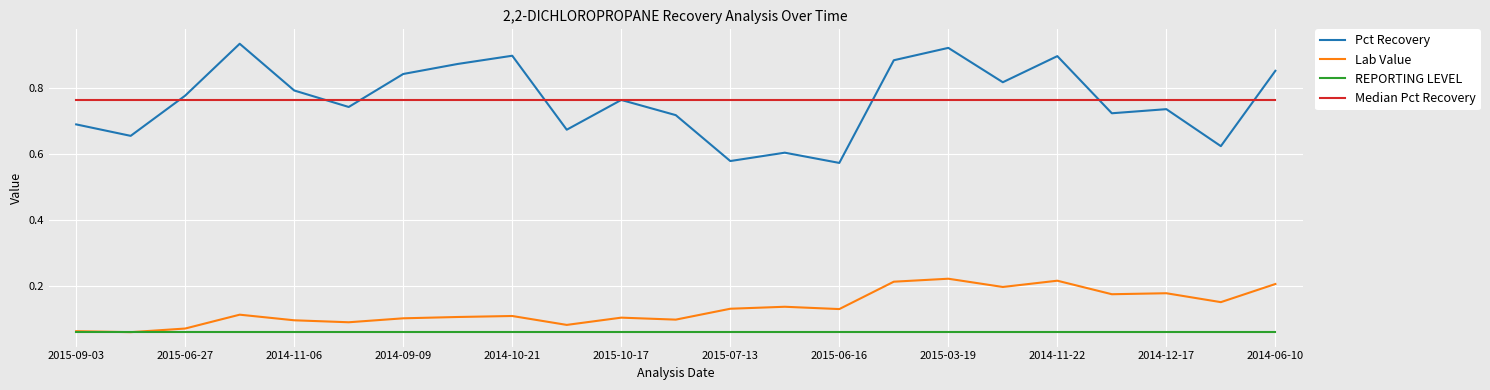

What are all the series names shown in the legend?

Pct Recovery, Lab Value, REPORTING LEVEL, Median Pct Recovery